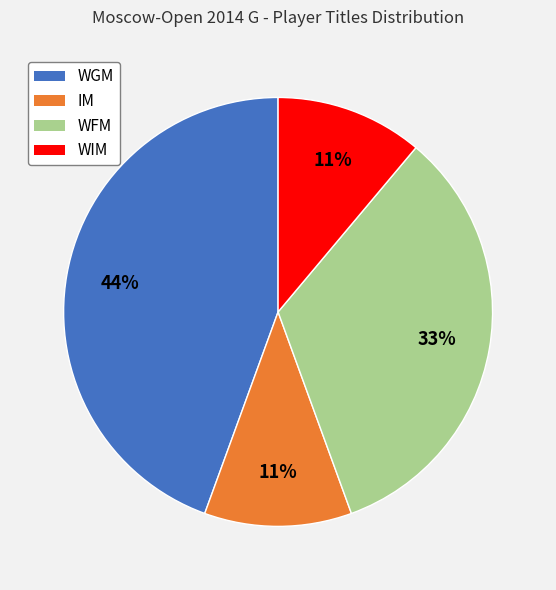

To the nearest percent, what is the combined percentage of WFM and WGM?

78%